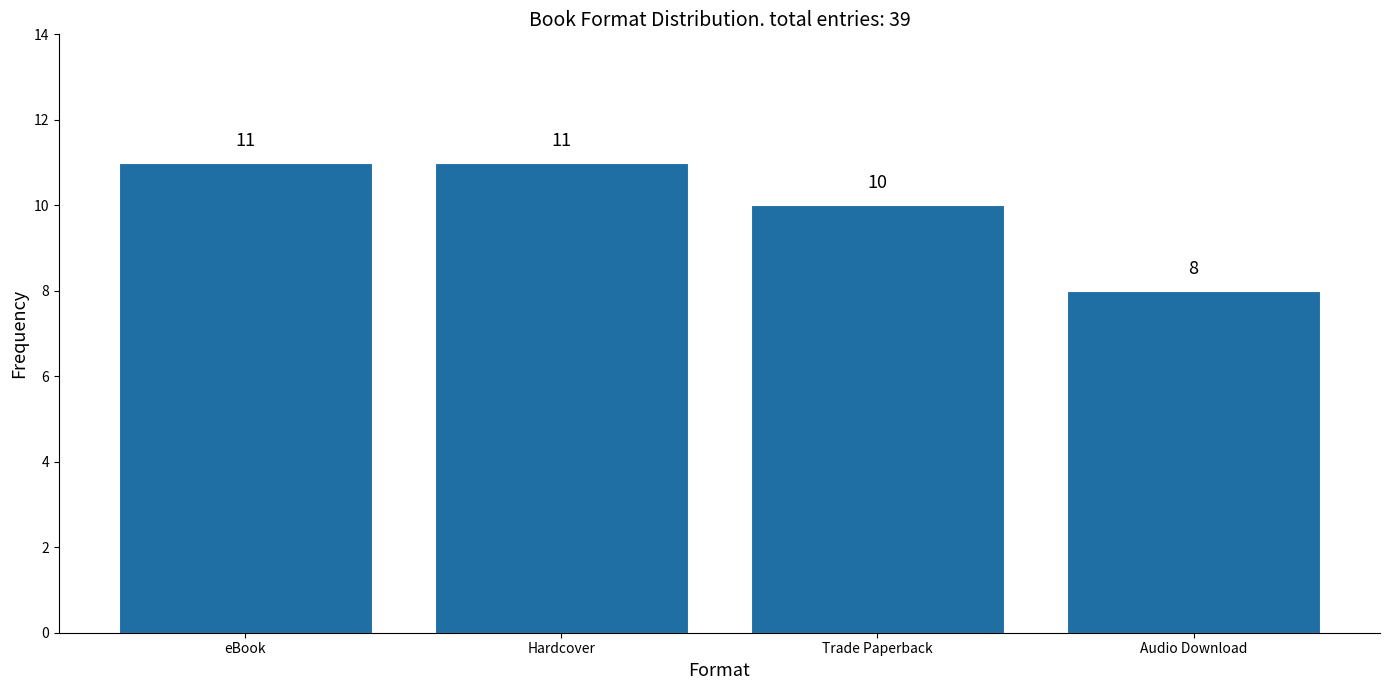

Reading left to right, extract all data points from this chart.

11	11	10	8